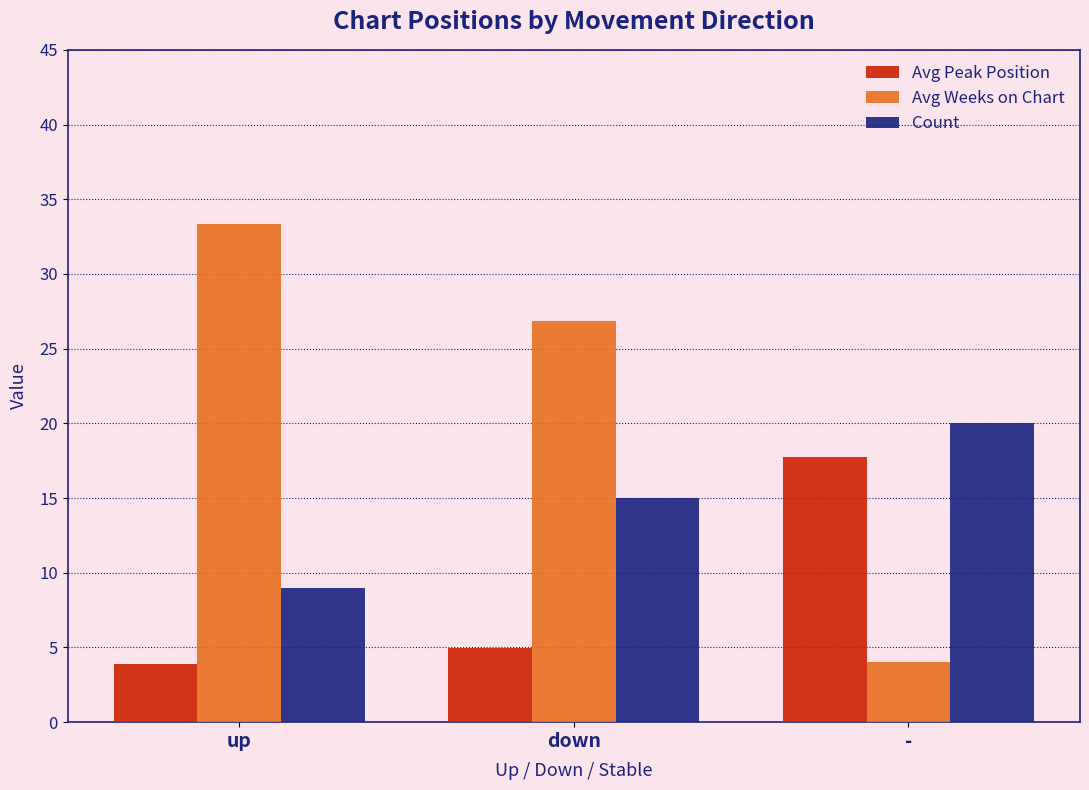

Rank the series by their average value, from lowest to highest.

Avg Peak Position, Count, Avg Weeks on Chart